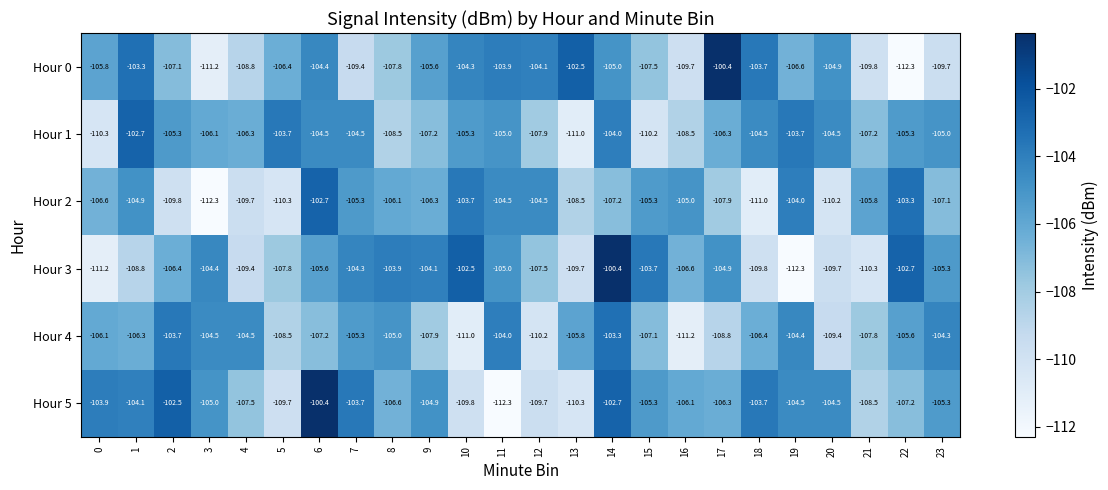

What is the difference between the second highest and second lowest values in the Hour 4 series?

7.3